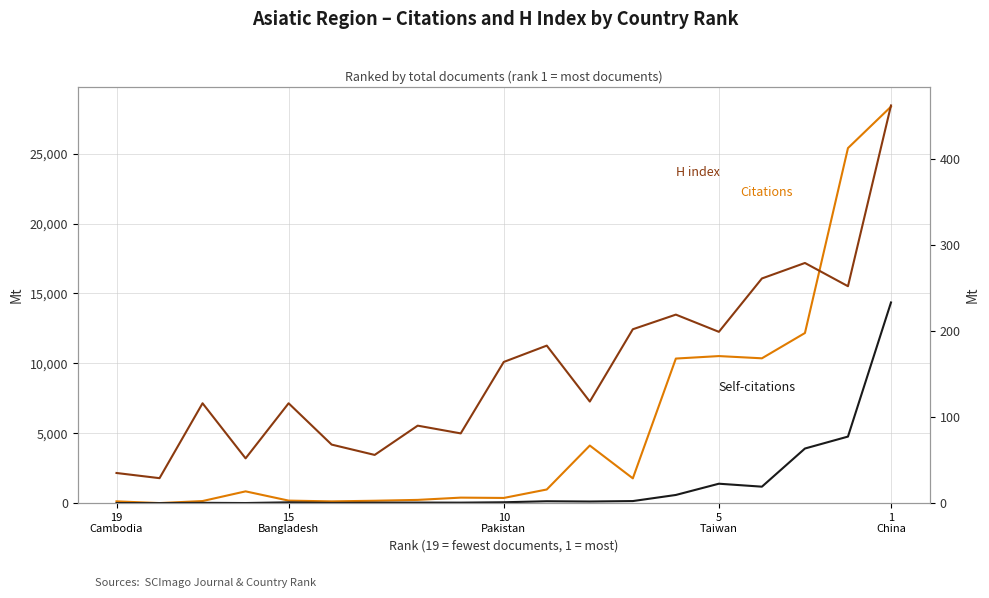

True or false: Citations and Self-citations cross at least once.

False